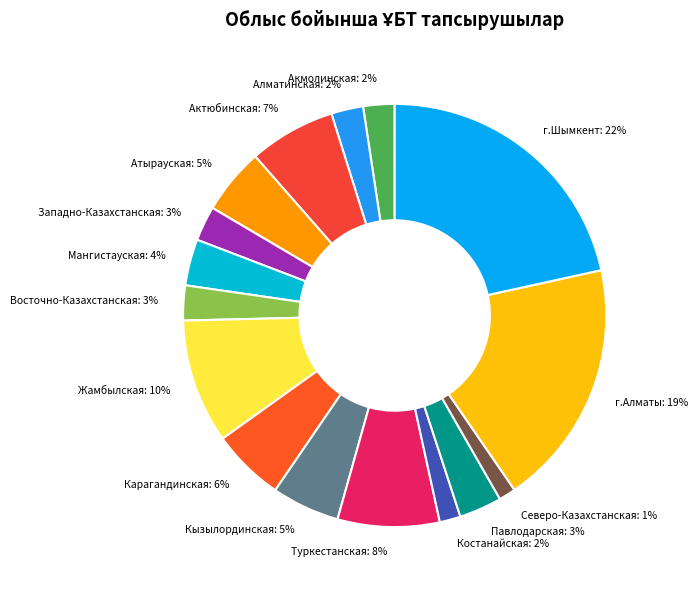

To the nearest percent, what portion does Мангистауская represent?

4%